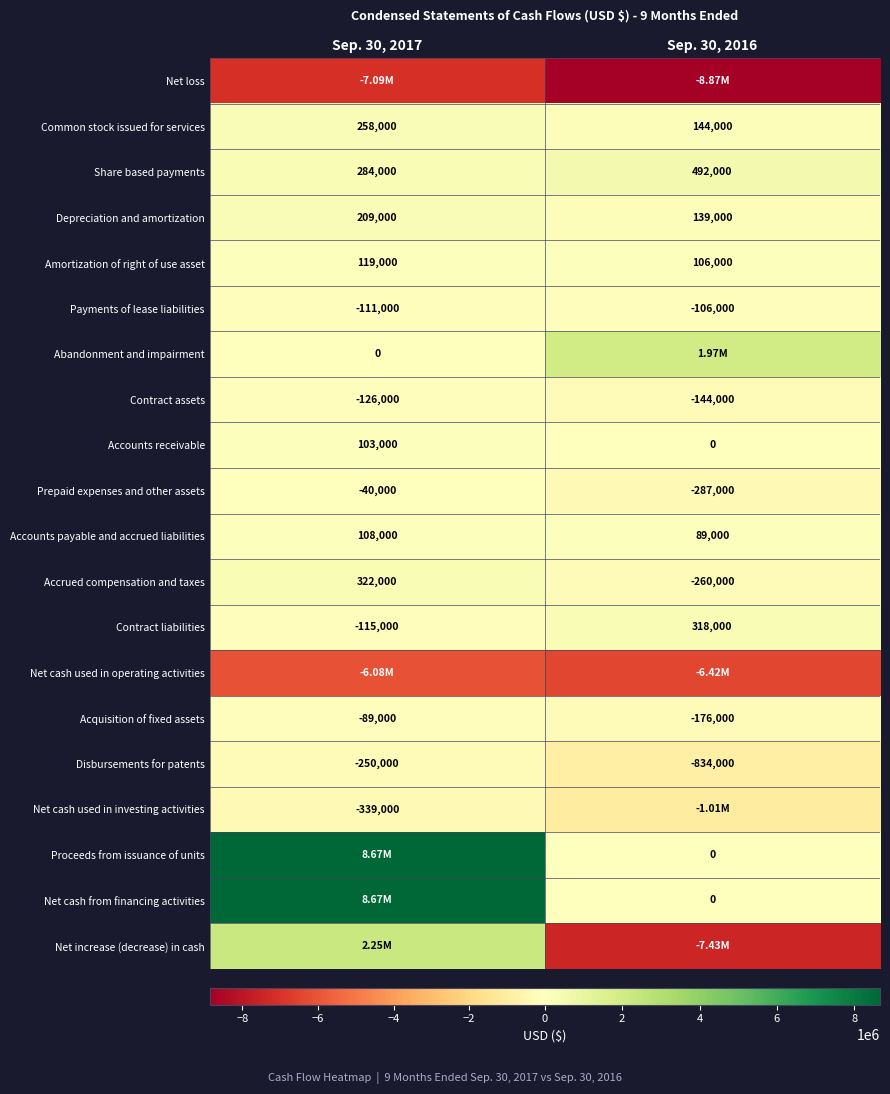

Is the value of Accounts payable and accrued liabilities at Sep. 30, 2017 greater than the value of Proceeds from issuance of units at Sep. 30, 2016?

Yes